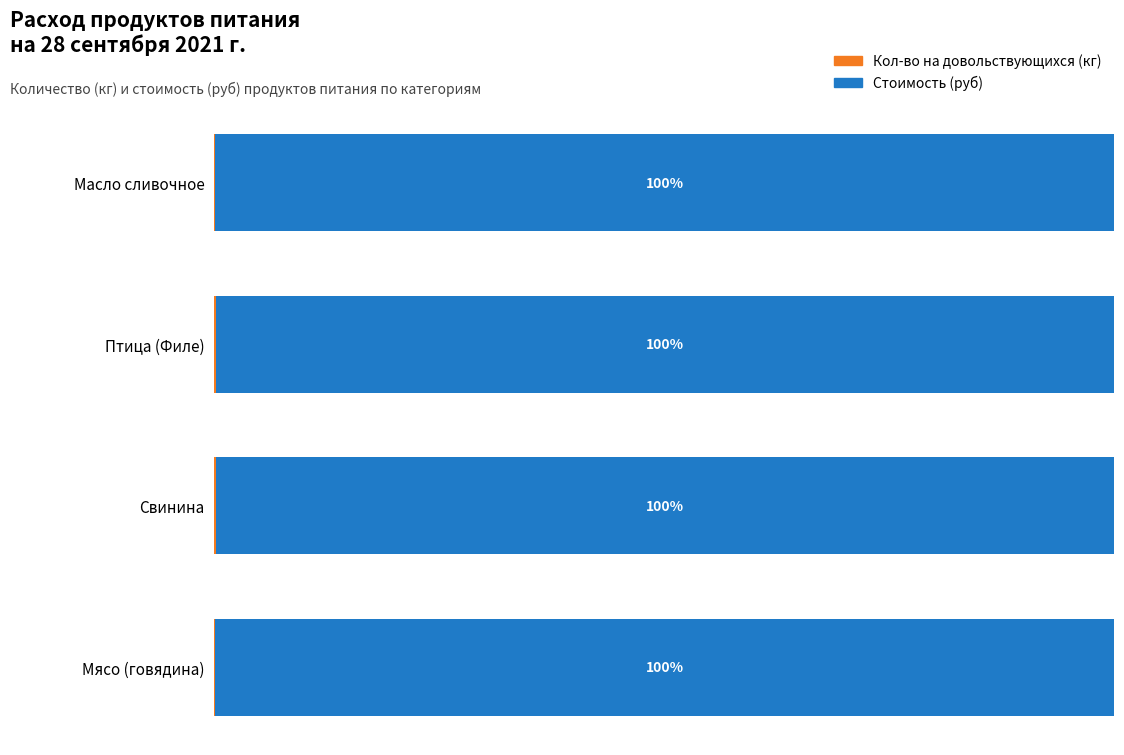

List the series in order of their peak value, lowest first.

Кол-во на довольствующихся (кг), Стоимость (руб)